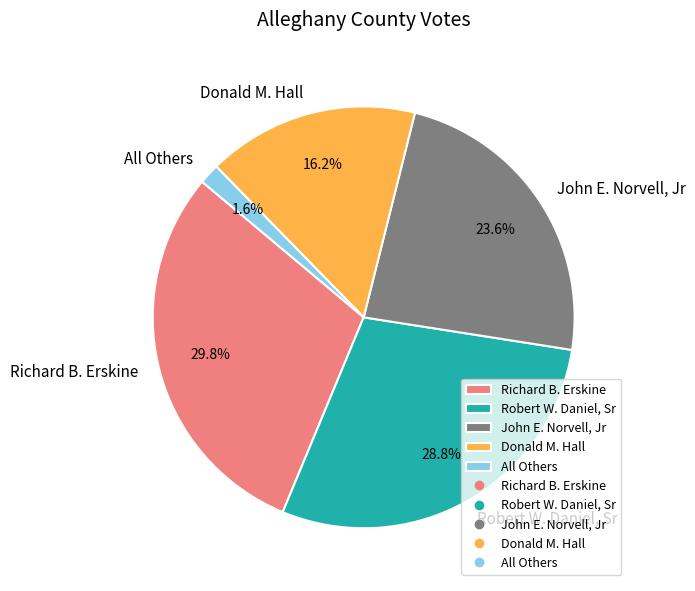

Is John E. Norvell, Jr the majority of the pie?

No